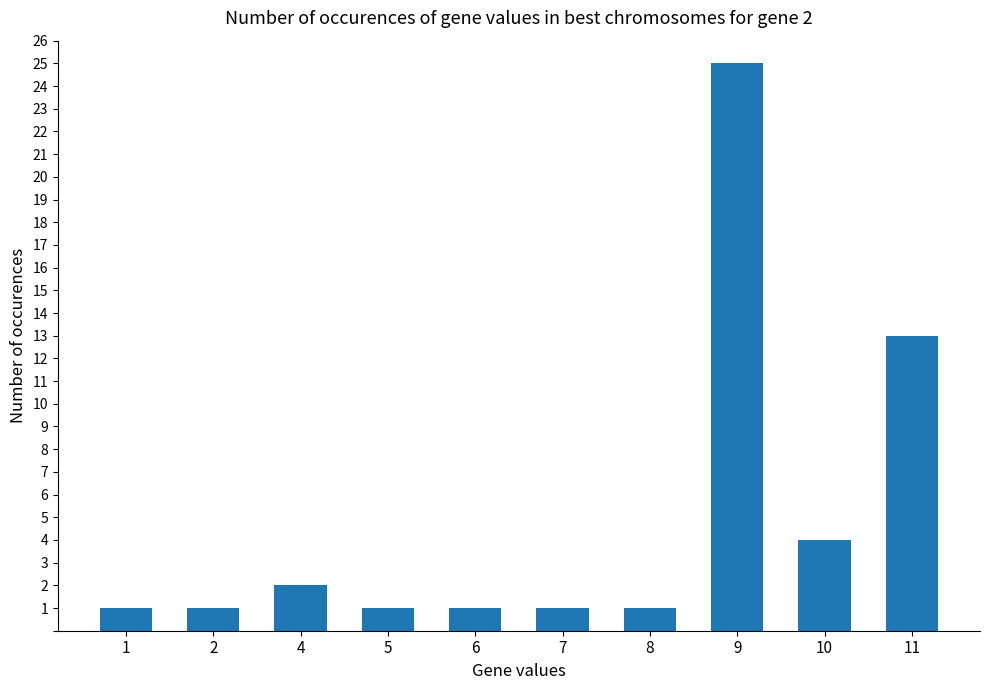

What is the change in value from 5 to 11?

+12